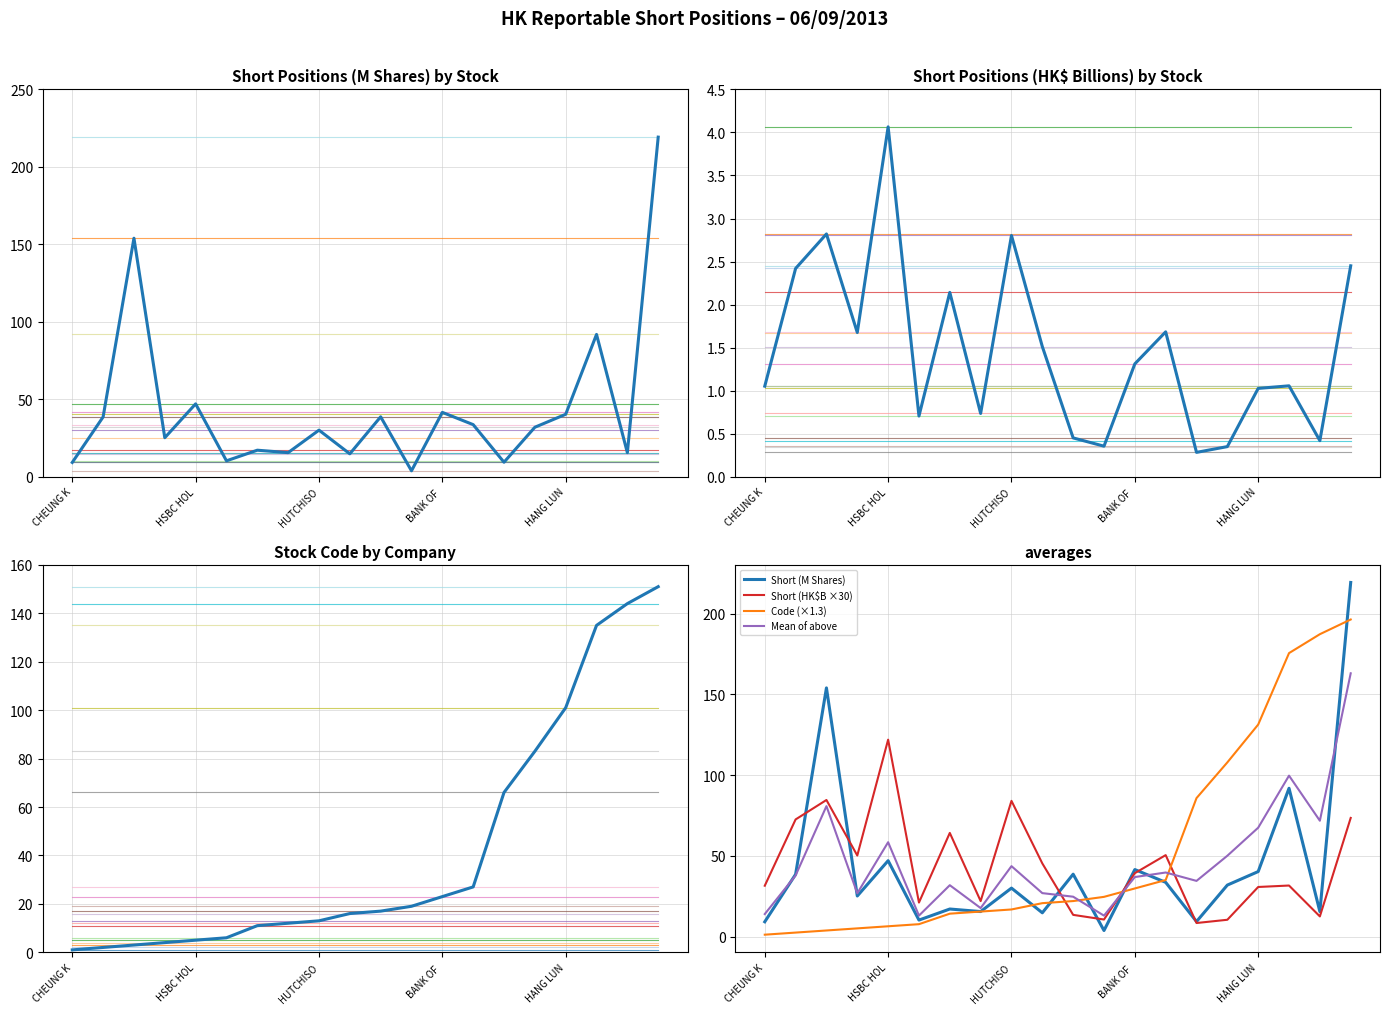

What is the greatest value displayed?

219.2